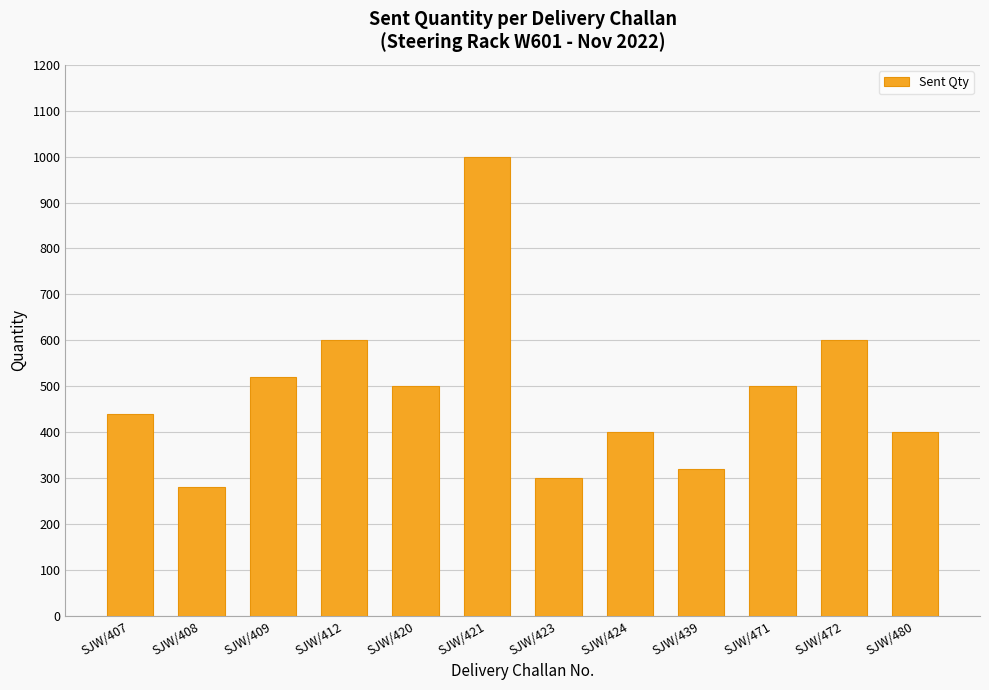

The chart shows a value of 500 at SJW/420. True or false?

True